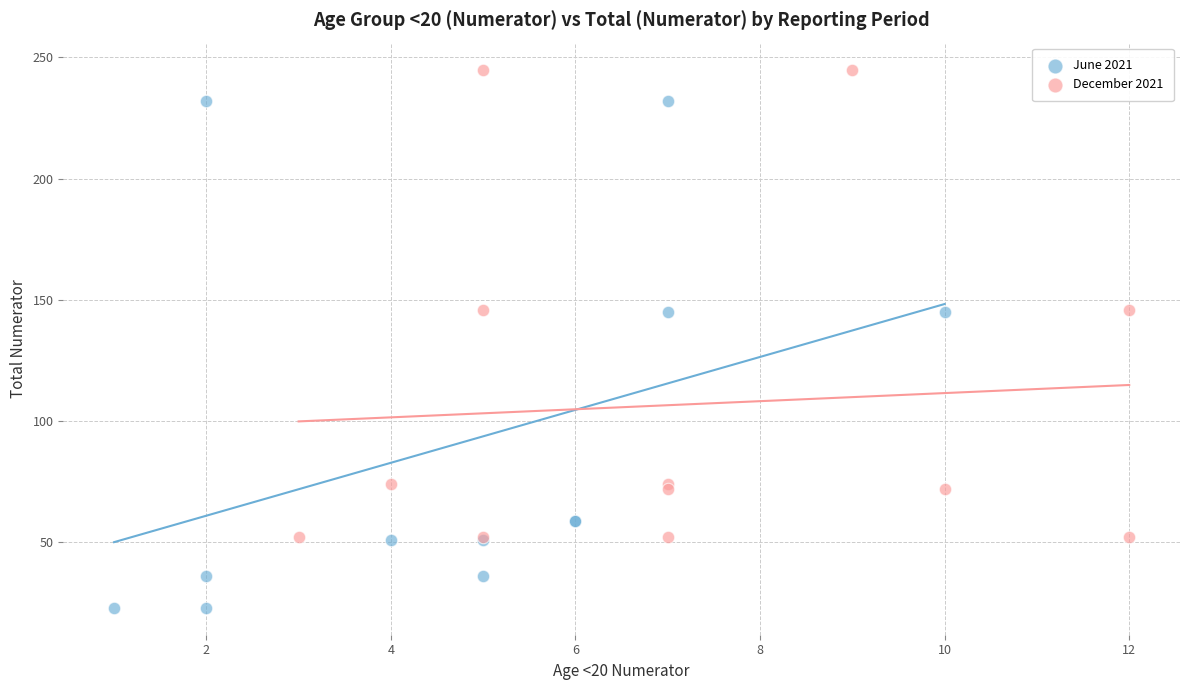

What are all the series names shown in the legend?

June 2021, December 2021